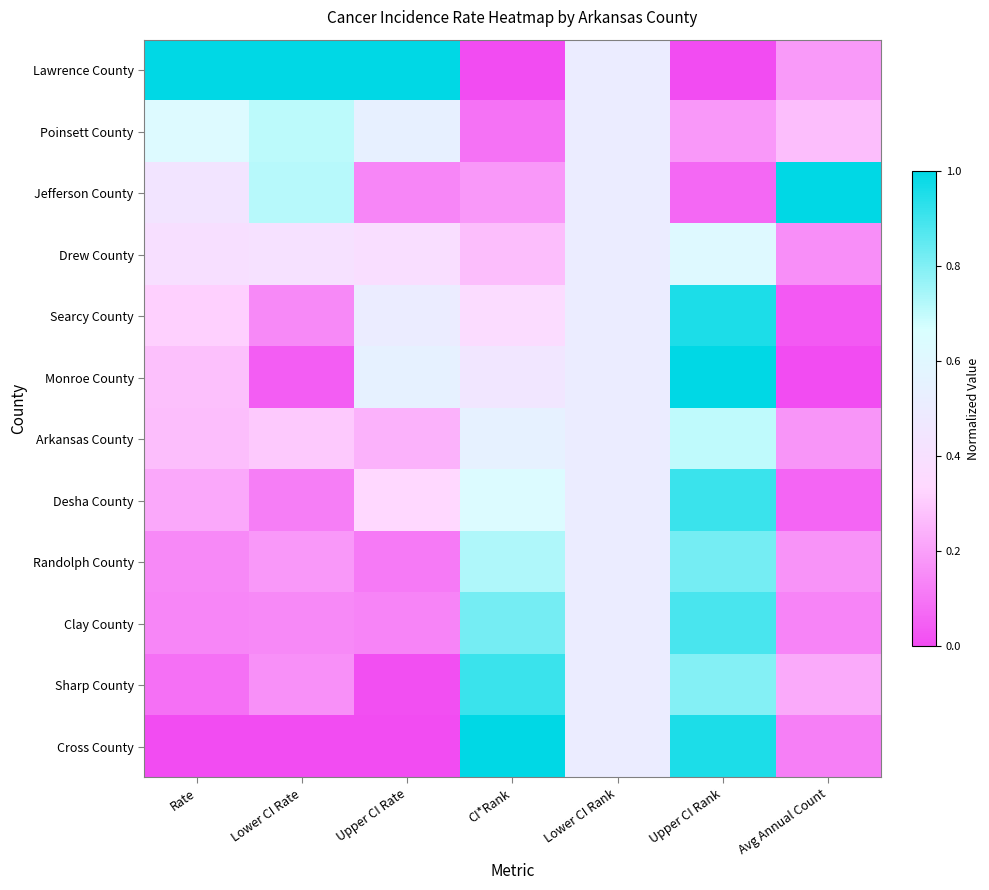

Which has a higher value, Upper CI Rate or Upper CI Rank?

Upper CI Rate